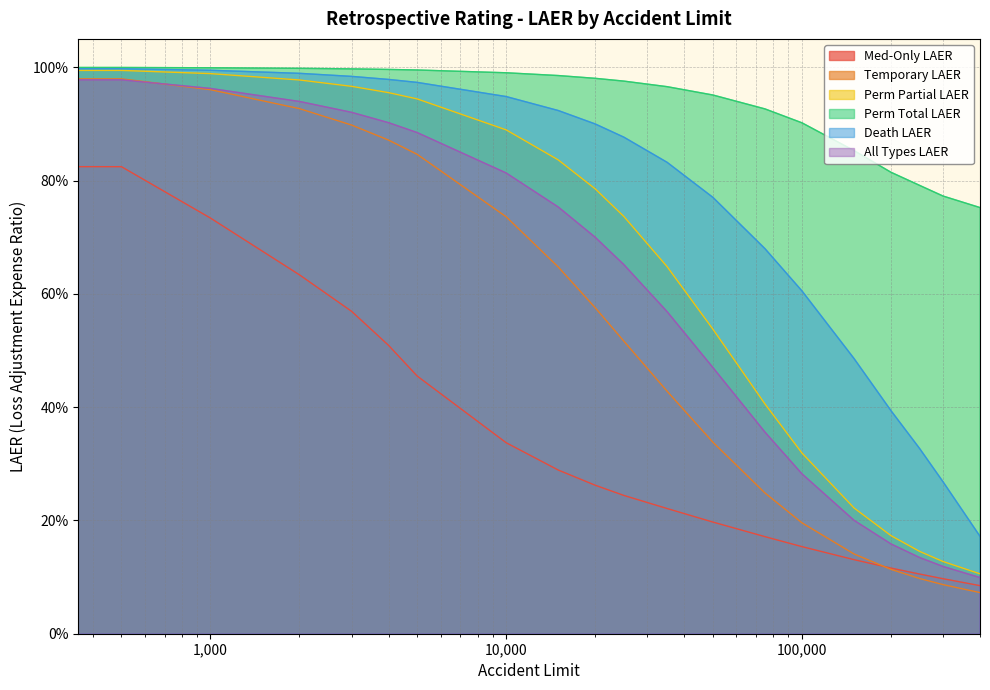

The Perm Partial LAER series shows 1.0 at 0. True or false?

True